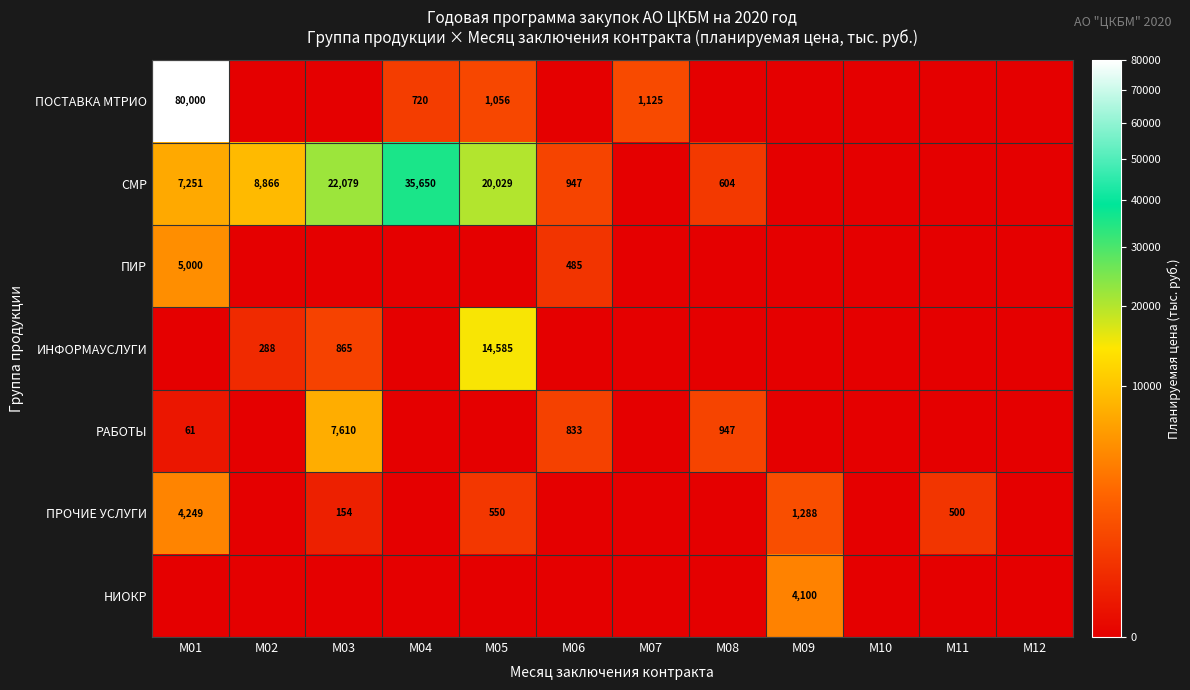

Is the value of ПОСТАВКА МТРИО at М04 greater than the value of РАБОТЫ at М06?

No